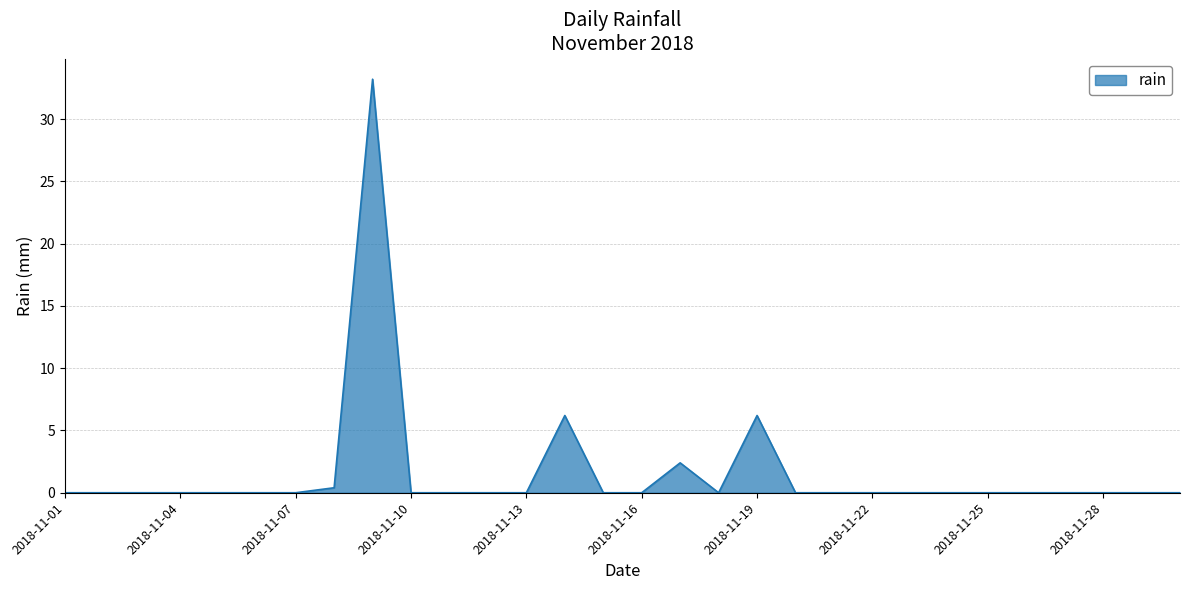

What is the difference between the maximum and minimum values?

33.2